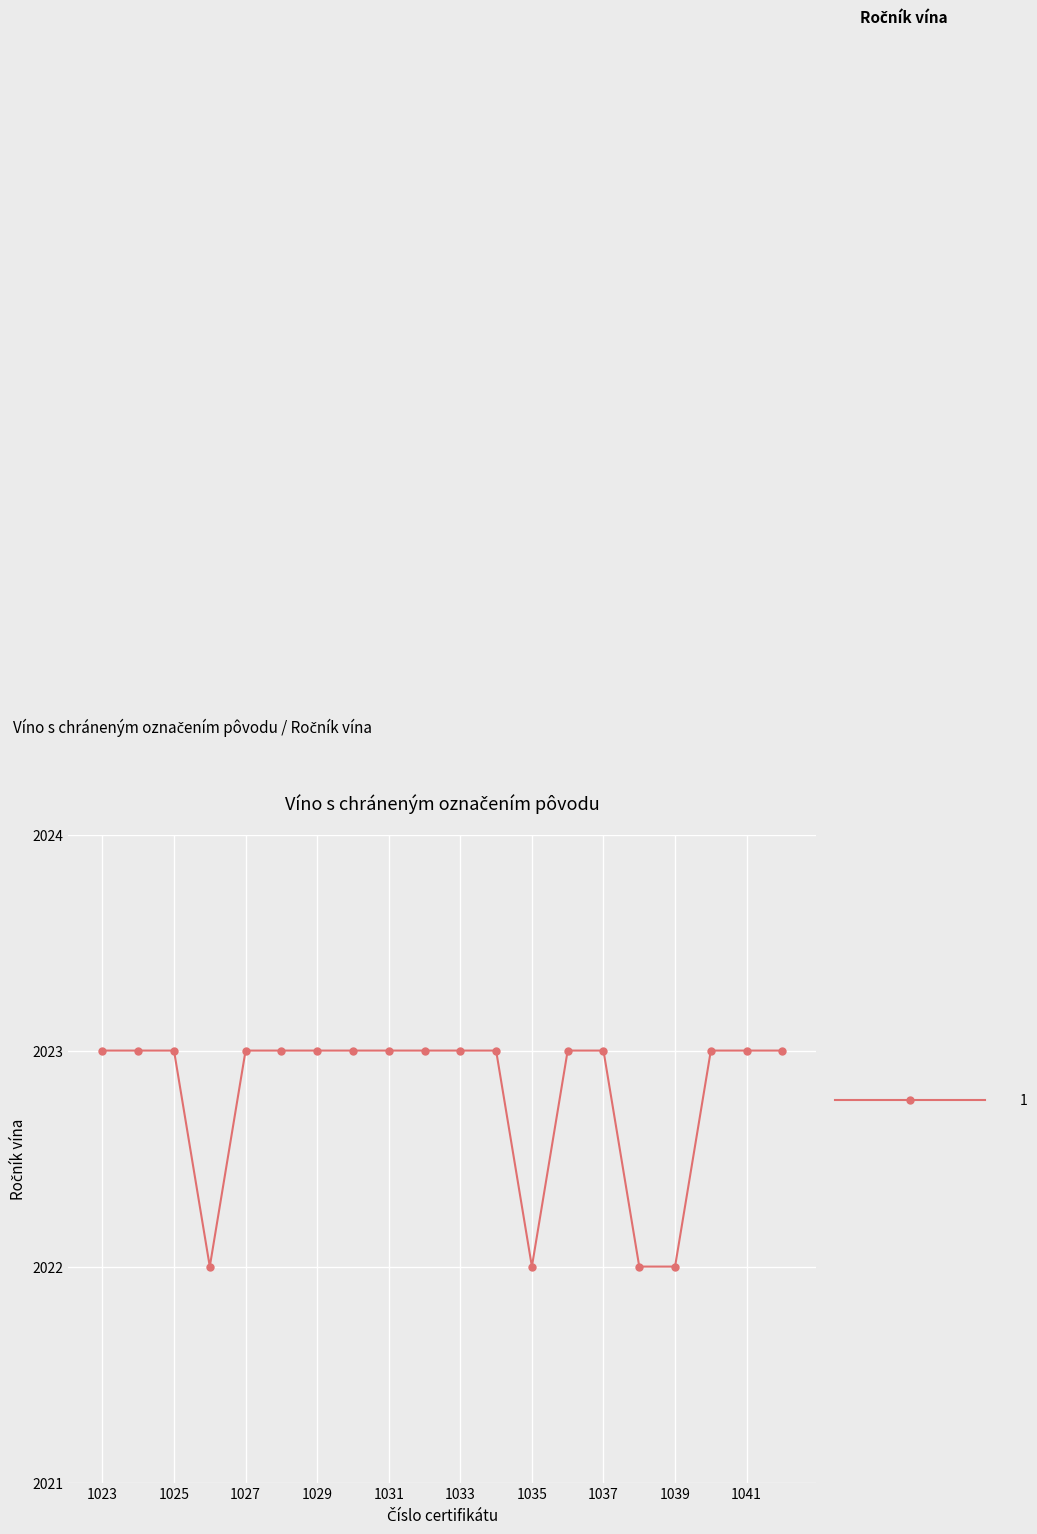

What is the minimum value shown in the chart?

2022